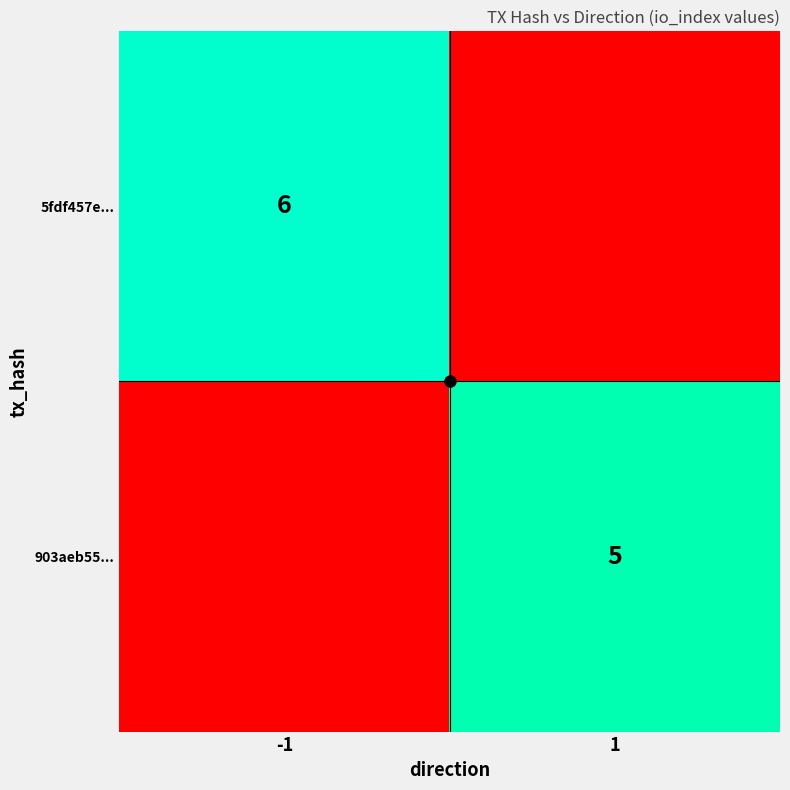

How many positive values does the 5fdf457e... series have?

1